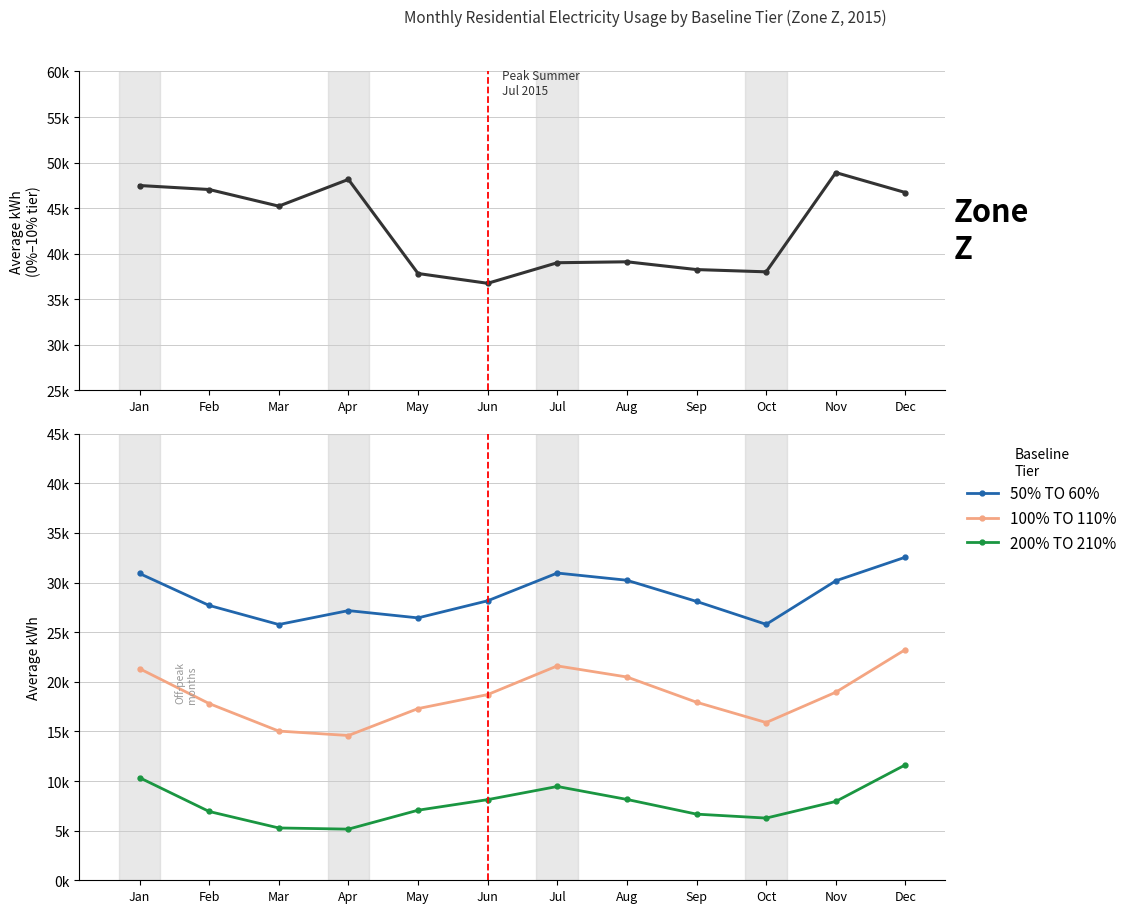

Which series has the largest total across all categories?

0% TO 10%